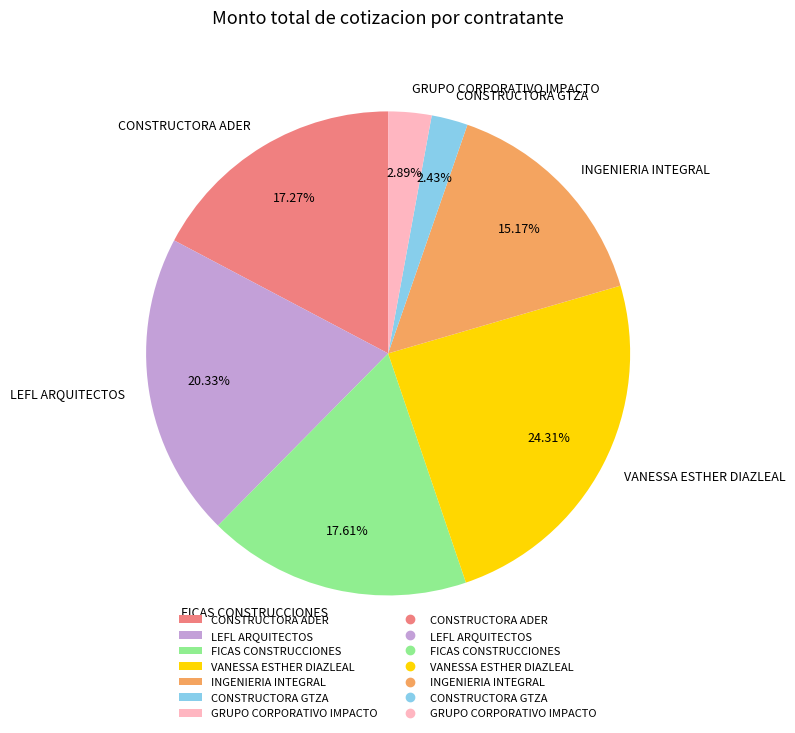

To the nearest percent, what portion does FICAS CONSTRUCCIONES represent?

18%